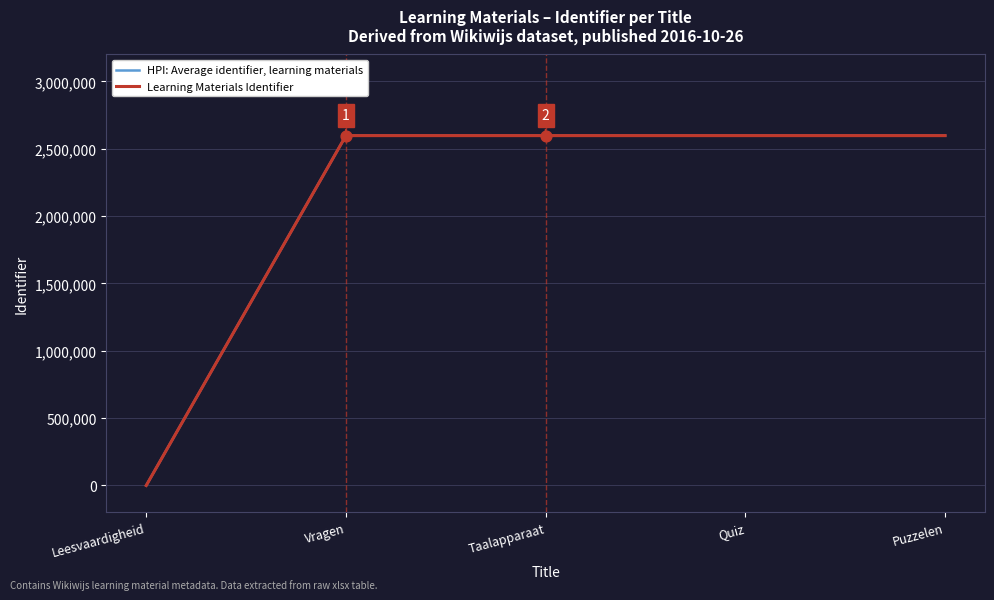

Is the value of HPI: Average identifier, learning materials at Taalapparaat greater than the value of Learning Materials Identifier at Taalapparaat?

No